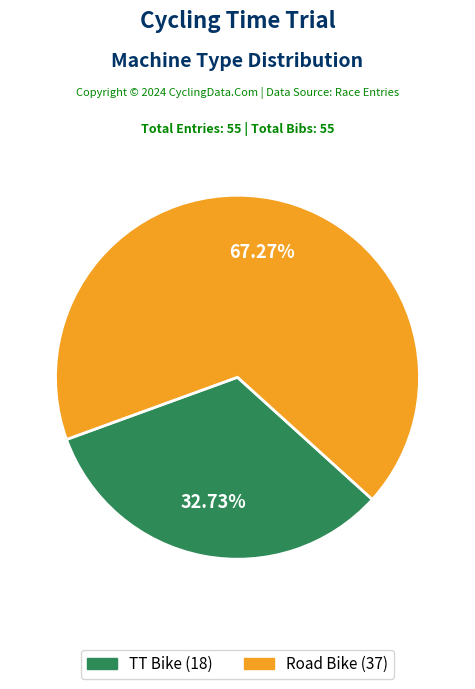

To the nearest percent, what portion does TT Bike represent?

33%